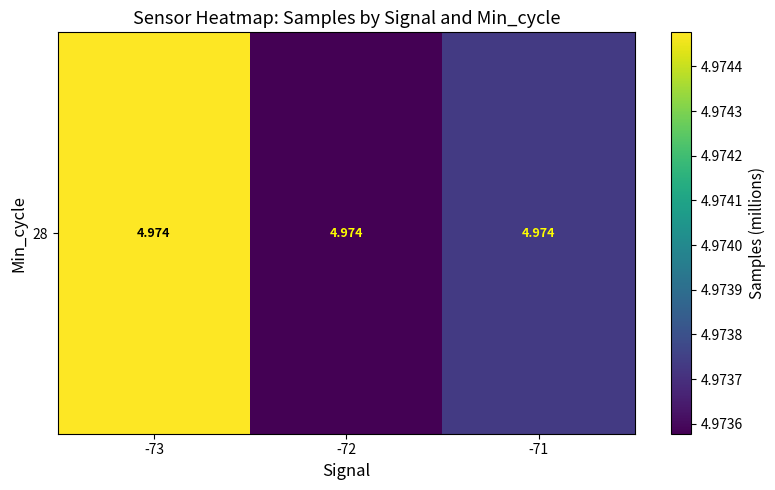

Between -73 and -71, which is larger?

-73